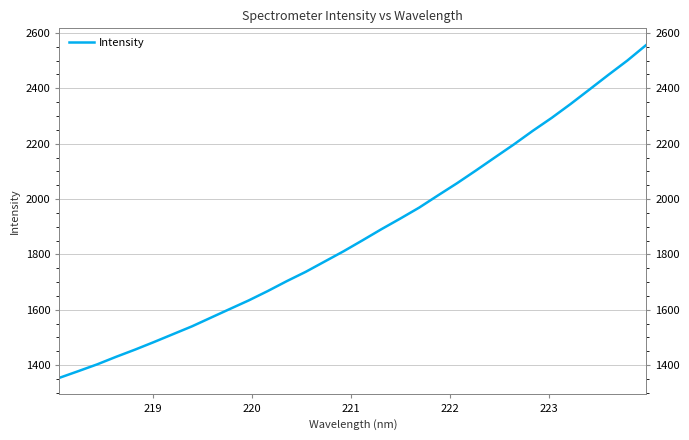

What is the difference between the maximum and second lowest values?

1178.5